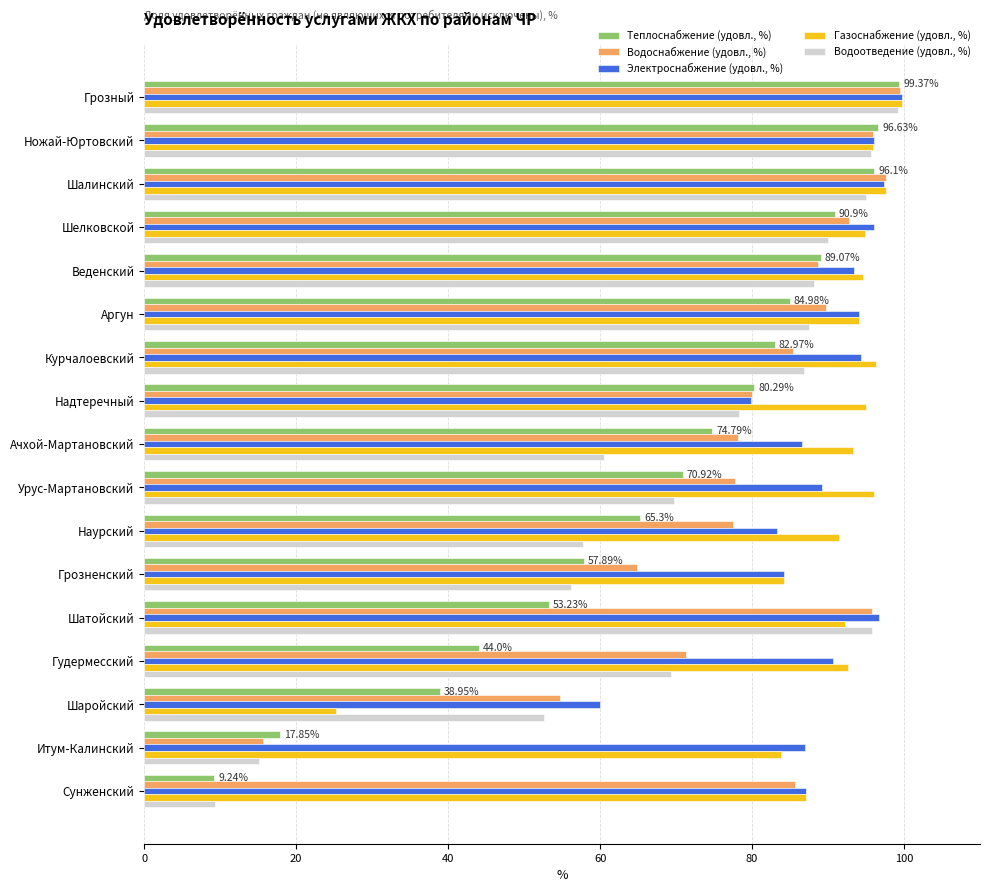

What is the sum of the Теплоснабжение (удовл., %) values at Ножай-Юртовский and Веденский?

185.7